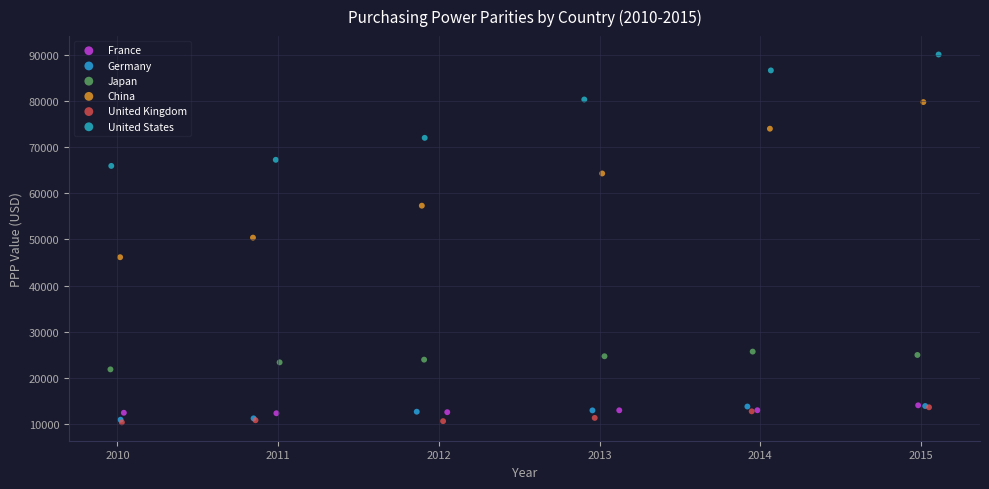

Which series has the largest Y range (max minus min)?

China